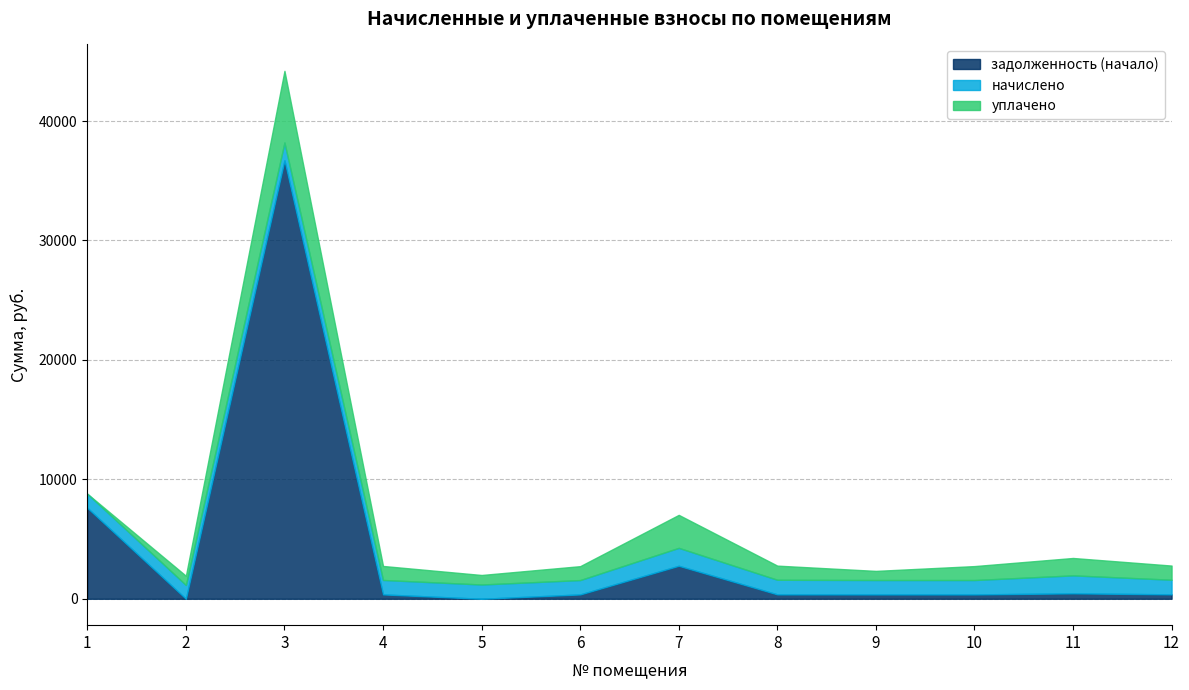

How many series are shown in this chart?

3